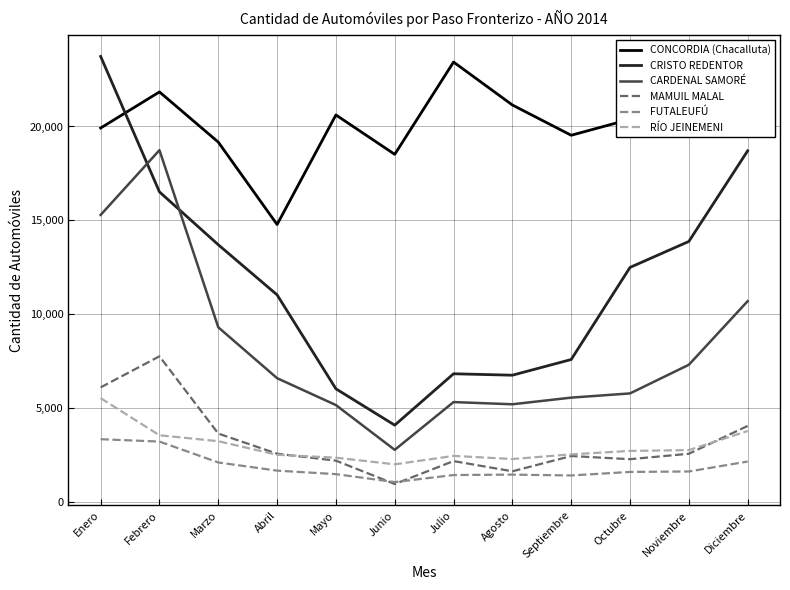

At which category is the sum across all series the highest?

Enero